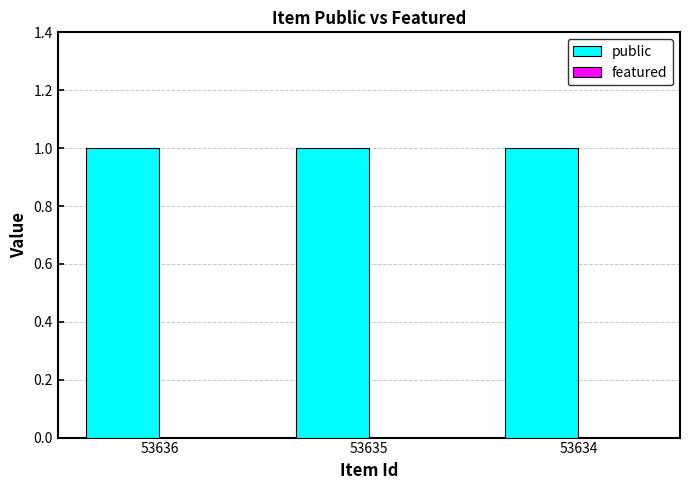

At 53634, list the series in order from smallest to largest.

featured, public